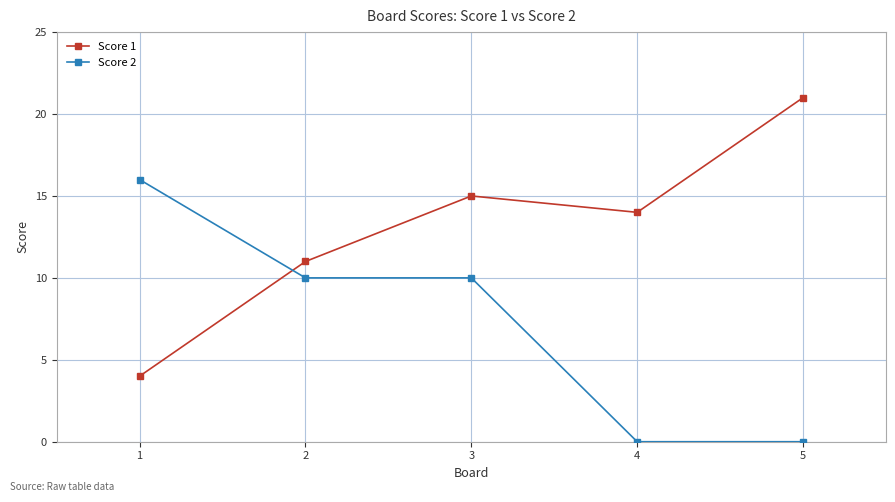

What is the sum of the Score 2 values at 2 and 5?

10